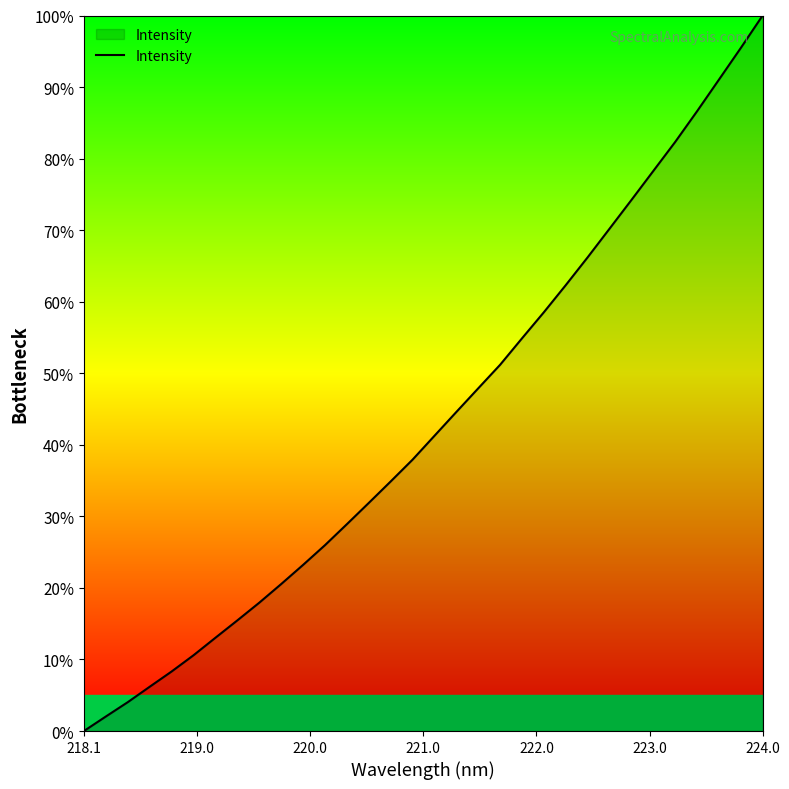

What is the difference between the maximum and minimum values?

100.0